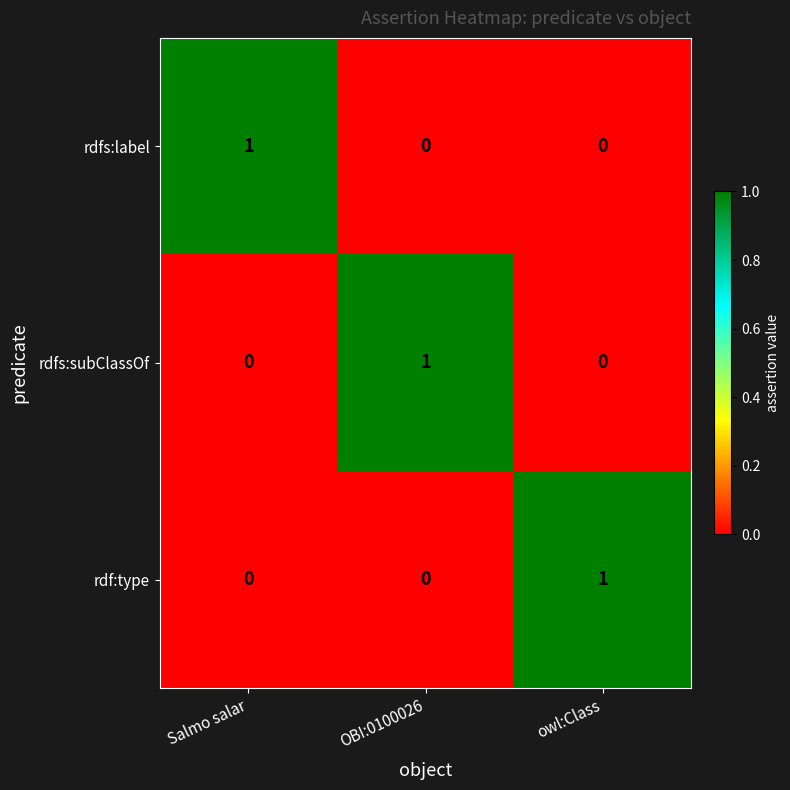

True or false: rdf:type has a value of 0 at OBI:0100026.

True